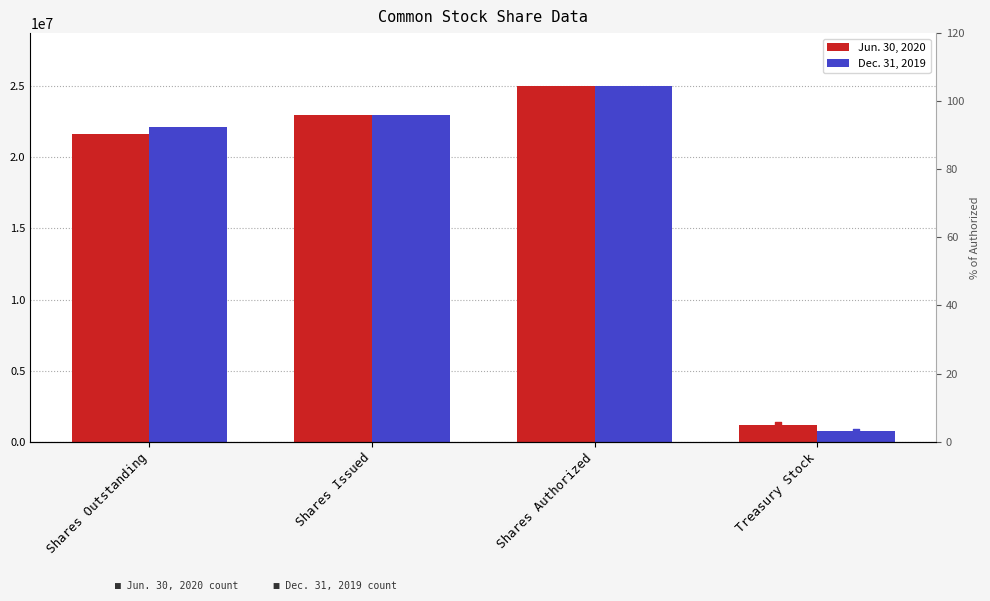

At which category is the sum across all series the highest?

Shares Authorized